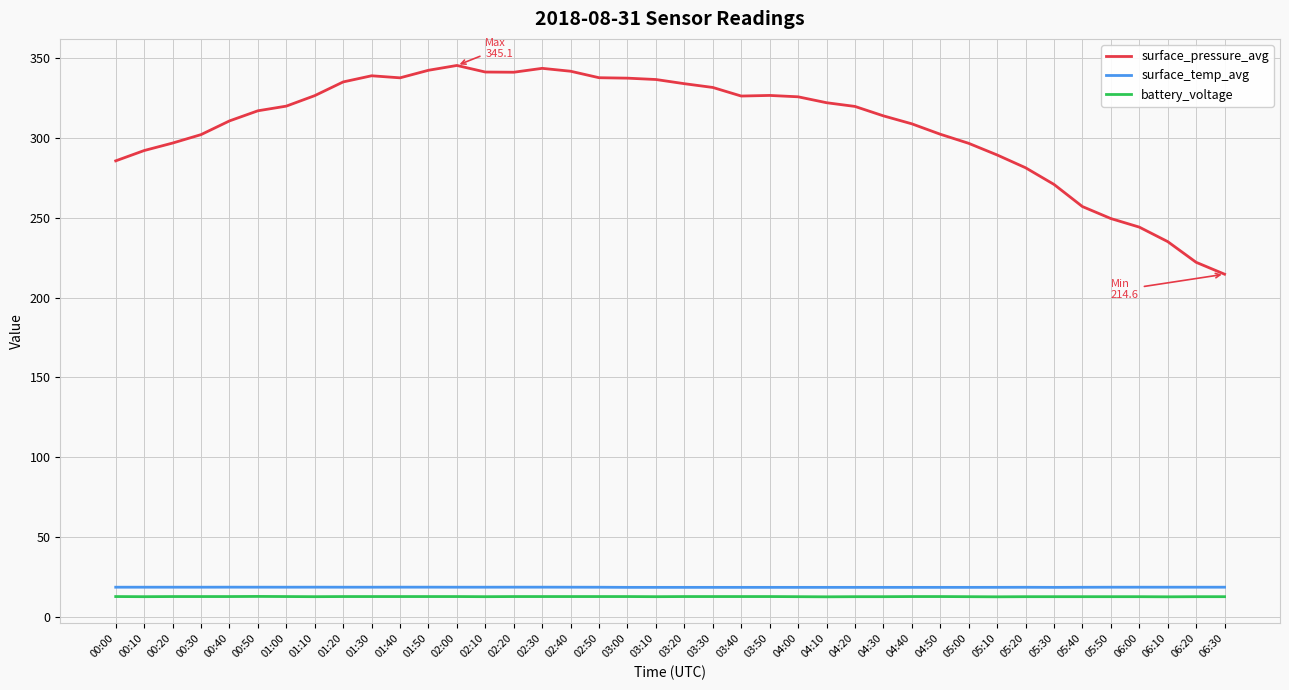

Which series has the largest total across all categories?

surface_pressure_avg